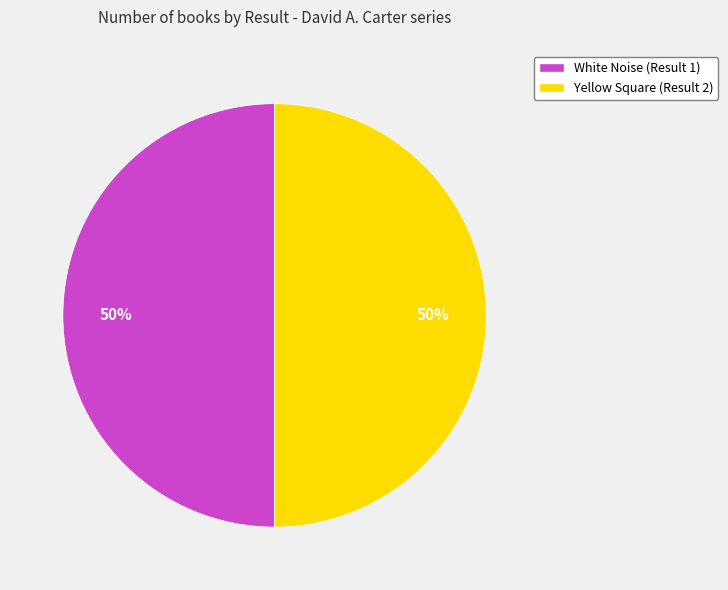

To the nearest percent, what is the average slice percentage?

50%